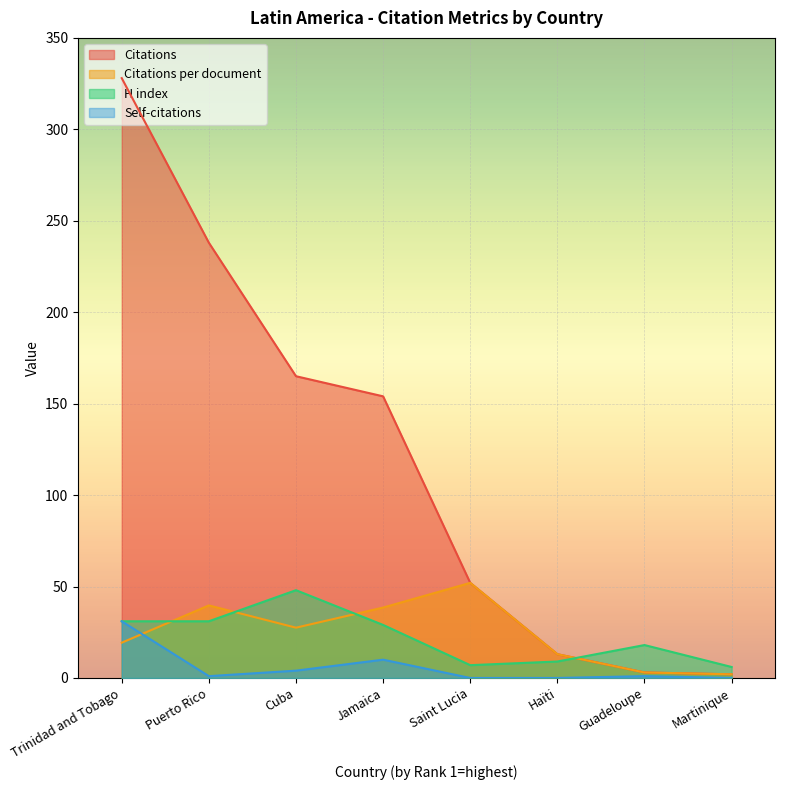

What is the spread (max minus min) of values at Saint Lucia?

52.0